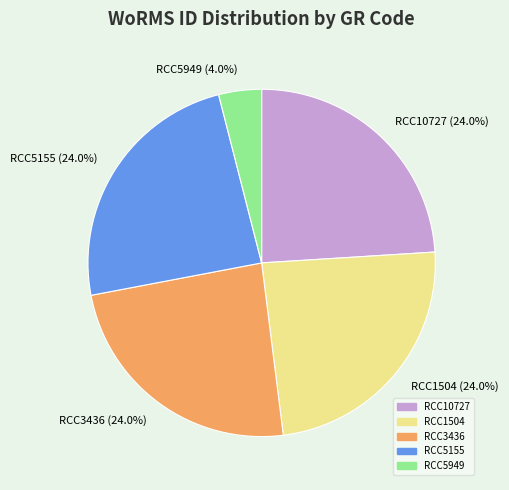

What percentage do RCC10727 and RCC5949 together represent?

28.0%